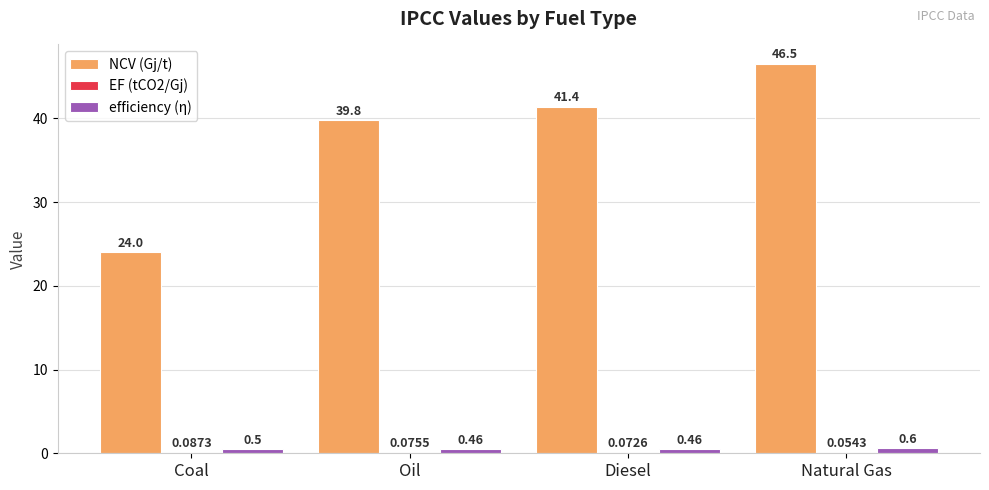

Which series has the largest total across all categories?

NCV (Gj/t)